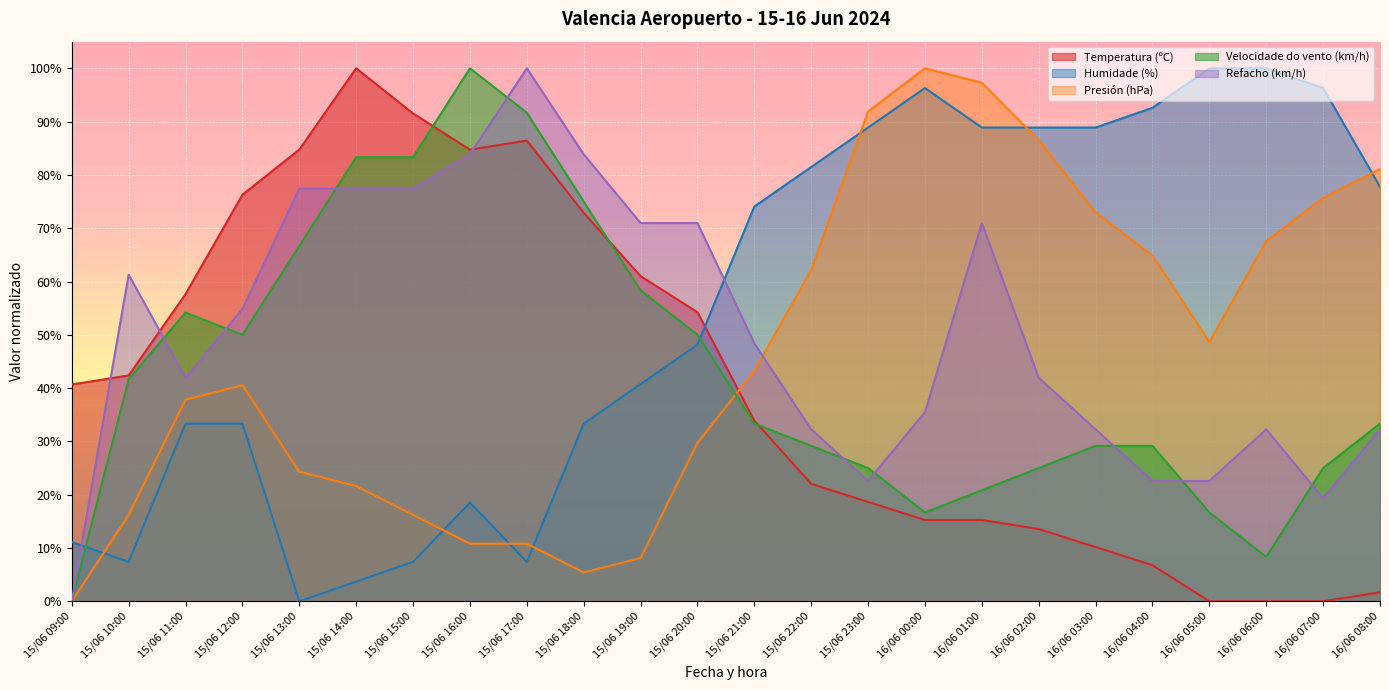

Which series changed the most between 15/06 20:00 and 16/06 04:00?

Refacho (km/h)